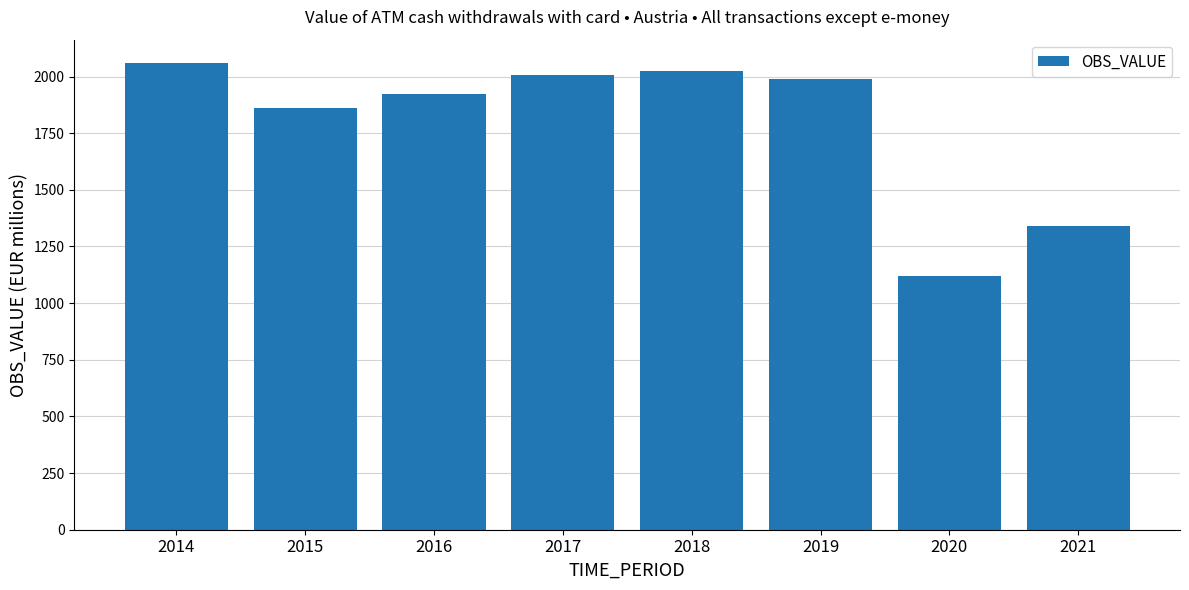

What value does the data have at 2015?

1862.3